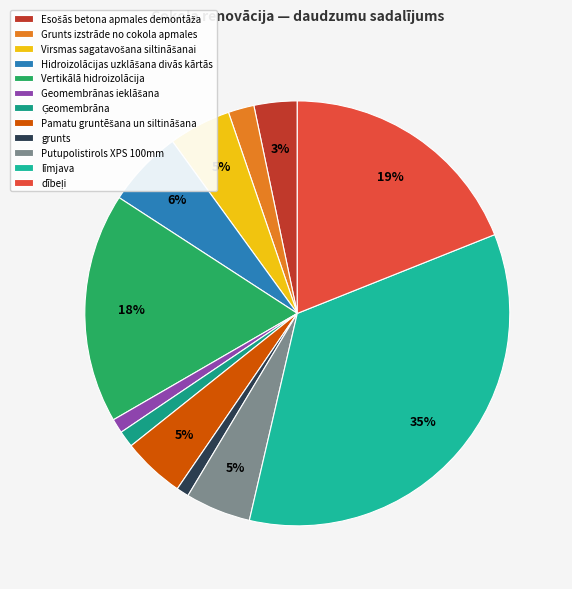

Is it true that Grunts izstrāde no cokola apmales is 2% of the pie?

True